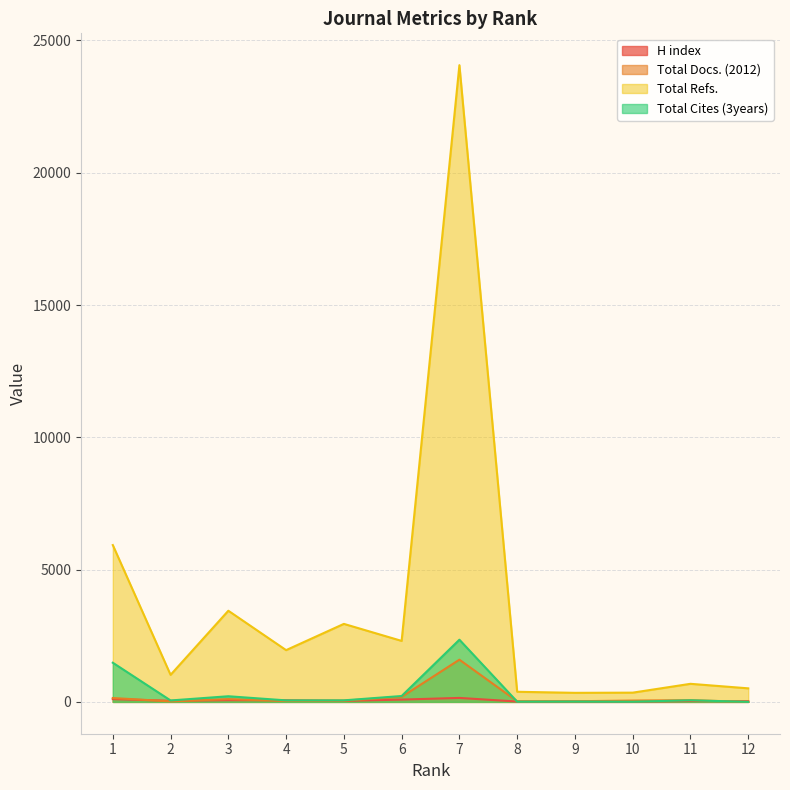

How many data points in Total Refs. are above 1956?

5